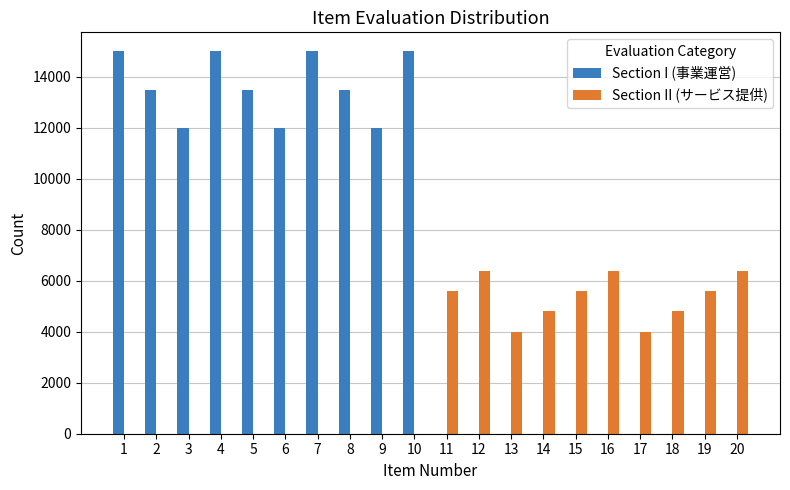

Which series has the largest total across all categories?

Section I (事業運営)